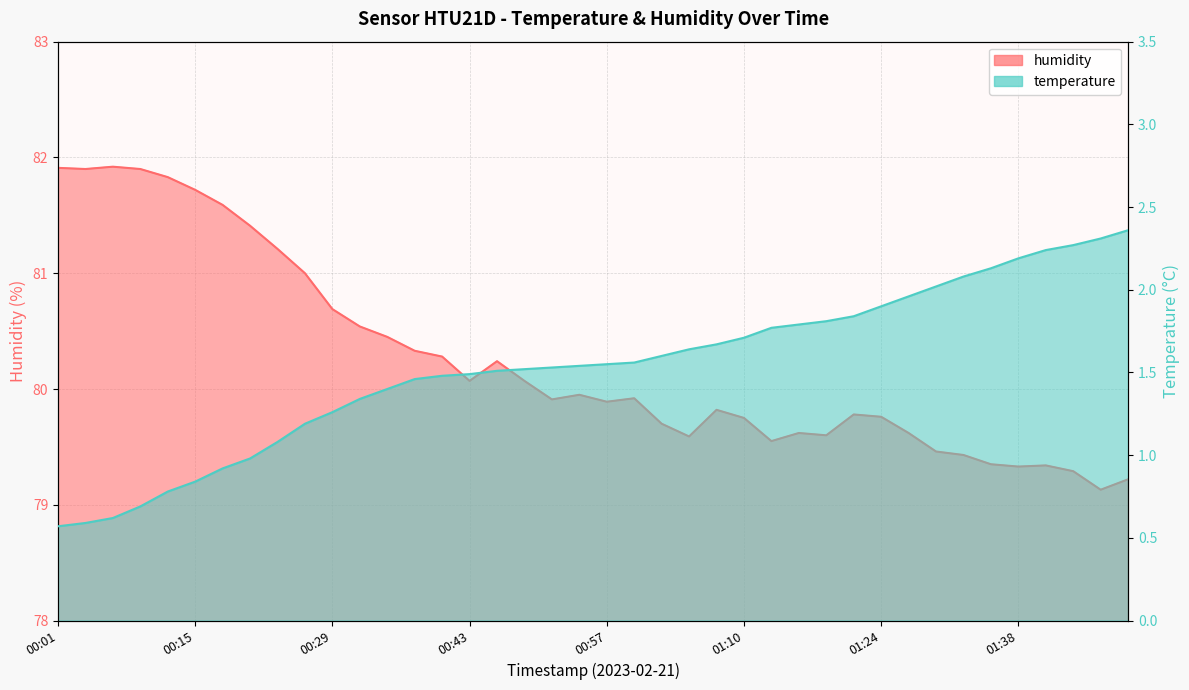

What is the spread (max minus min) of values at 00:46?

78.7